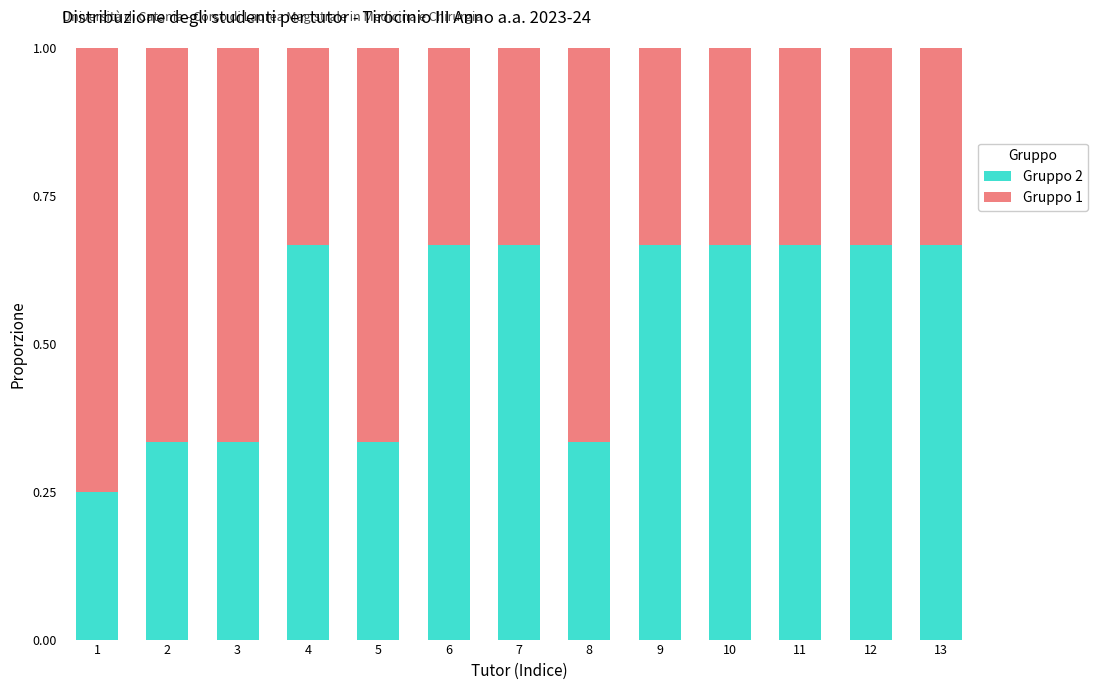

What is the total value across all series at 2?

1.0